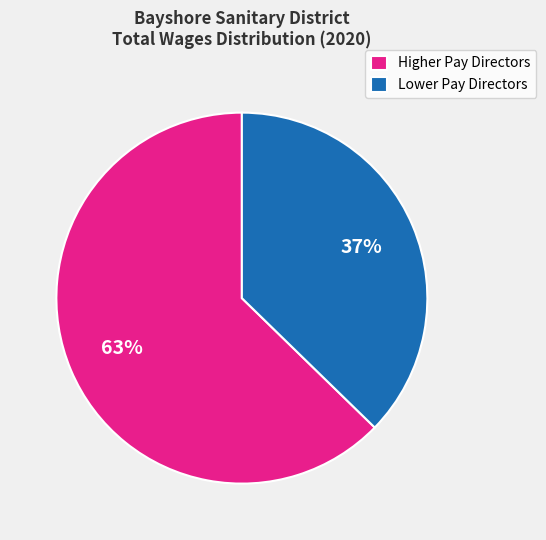

Combined, do Lower Pay Directors and Higher Pay Directors account for over 50%?

Yes